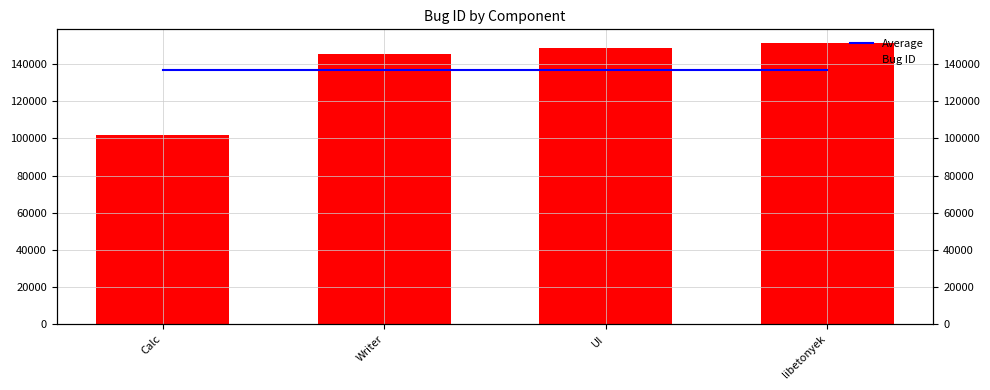

Which category has the lowest value across all series?

Calc